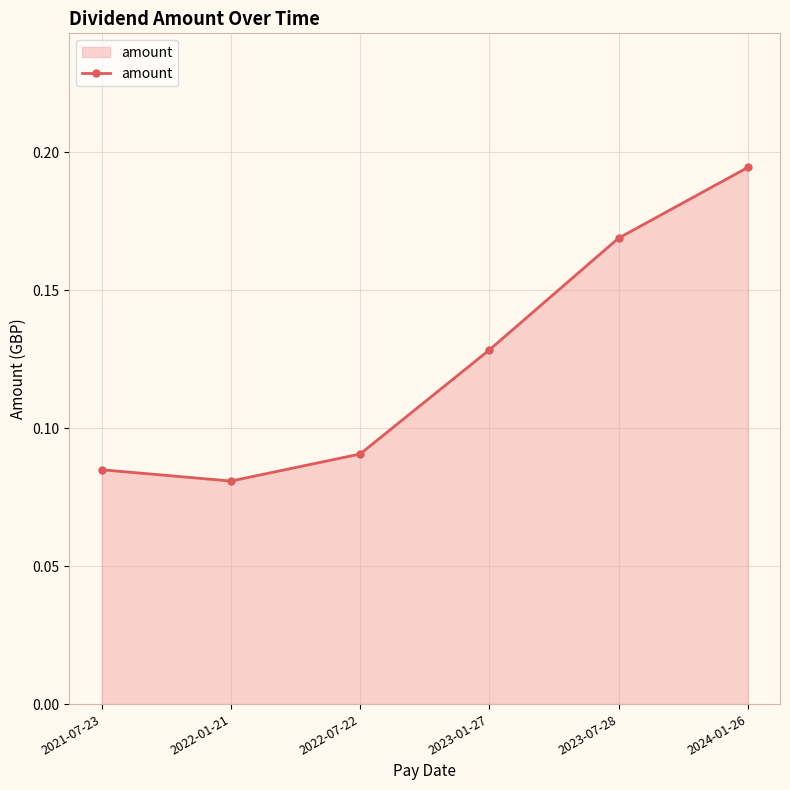

What is the label of the 2nd point from the left?

2022-01-21